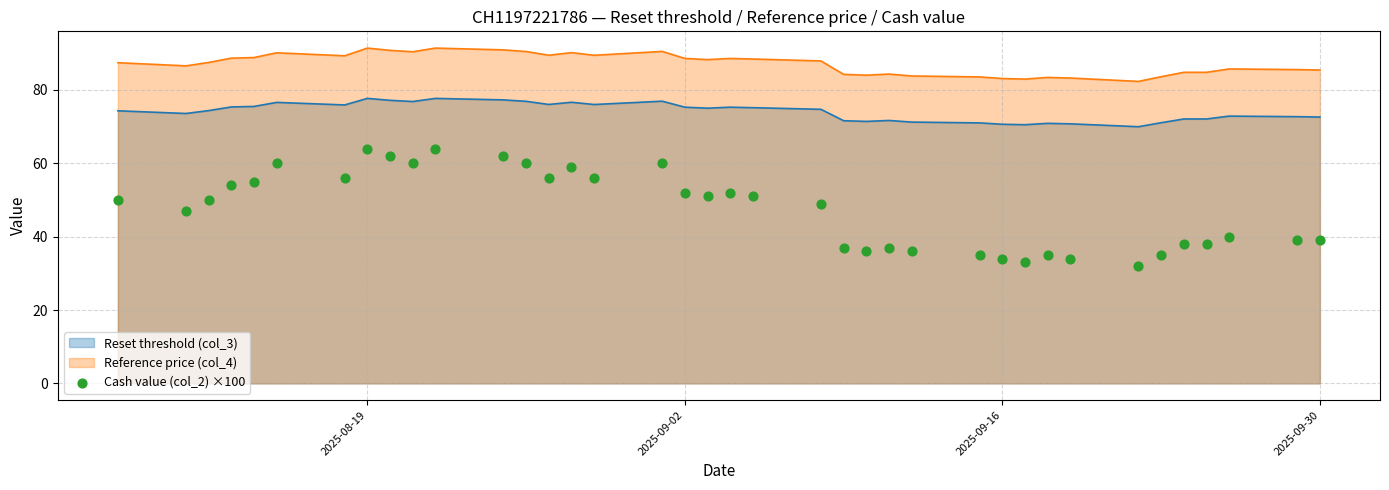

The value of Reset threshold (col_3) at 2025-08-19 is 77.7. True or false?

True